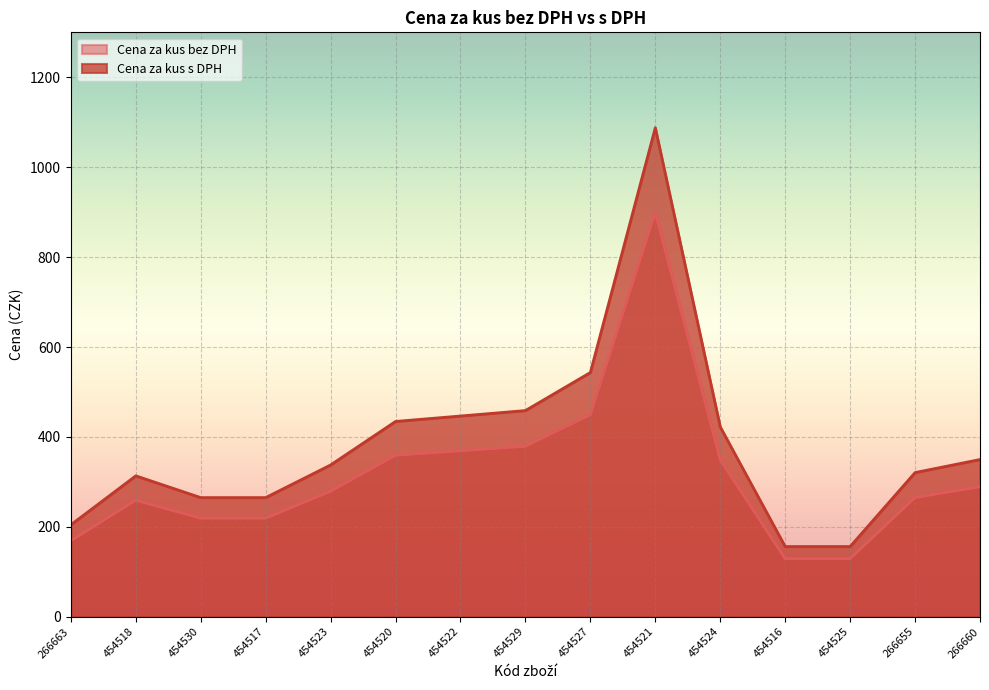

Does the chart display data point markers on the line(s)?

No